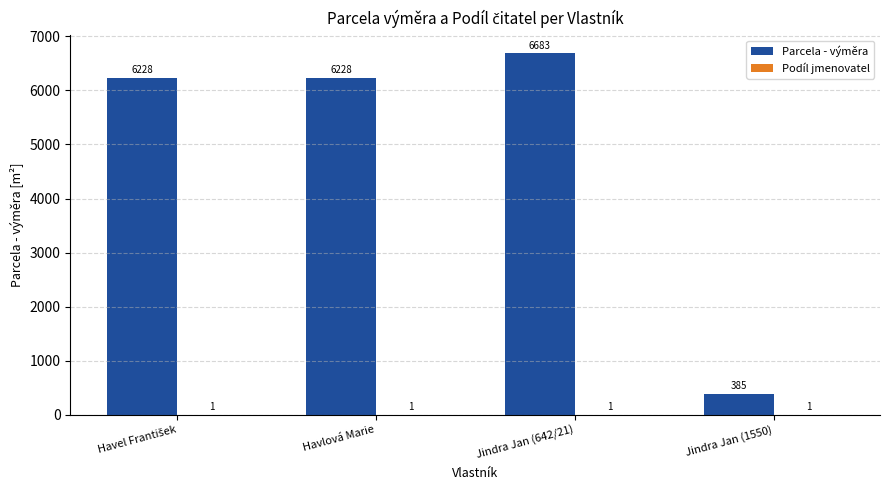

The Parcela - výměra series shows 638 at Jindra Jan (1550). True or false?

False